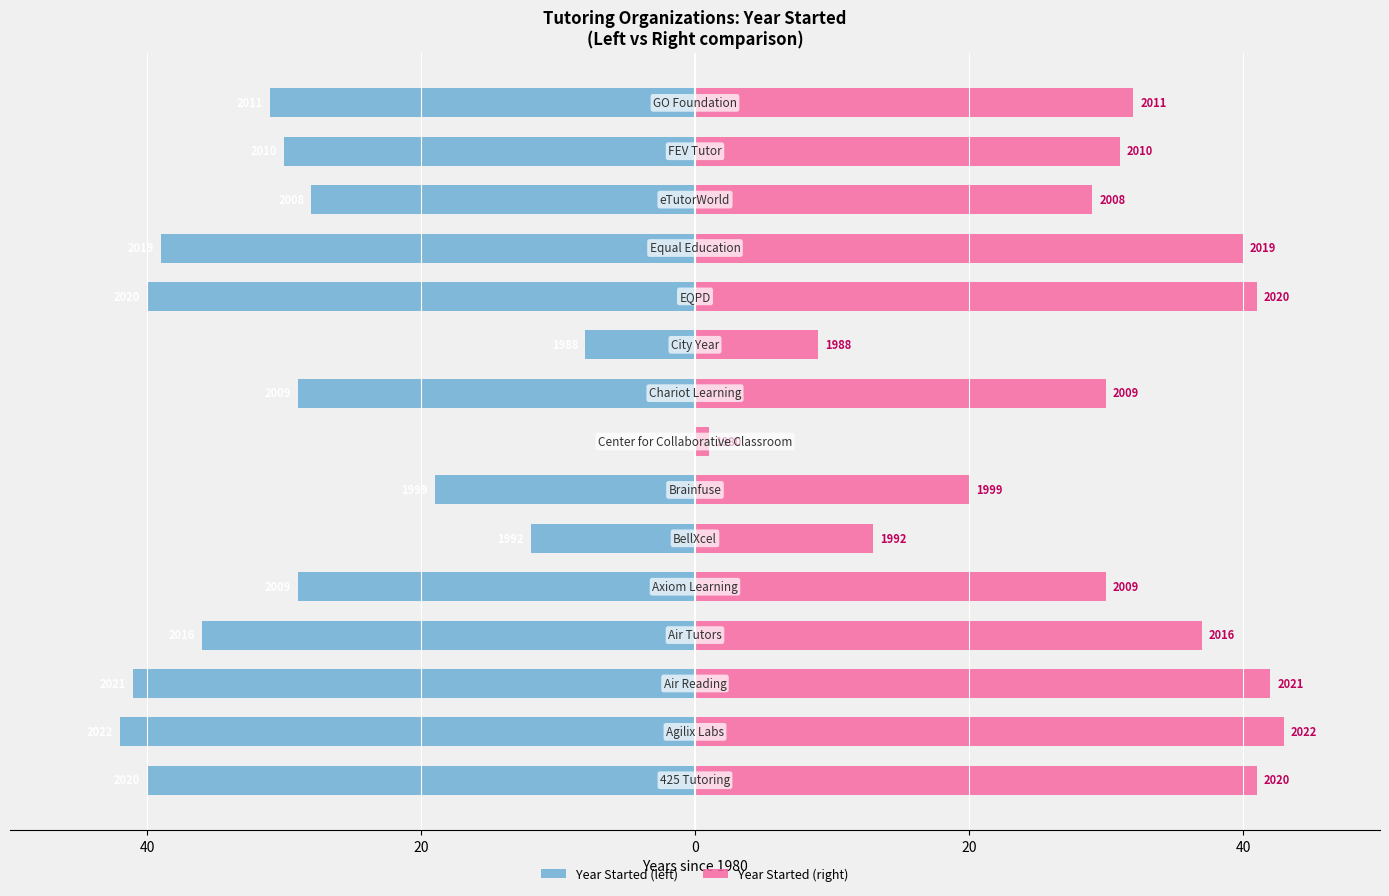

Which series changed the most between 60 and 10?

Year Started (left)